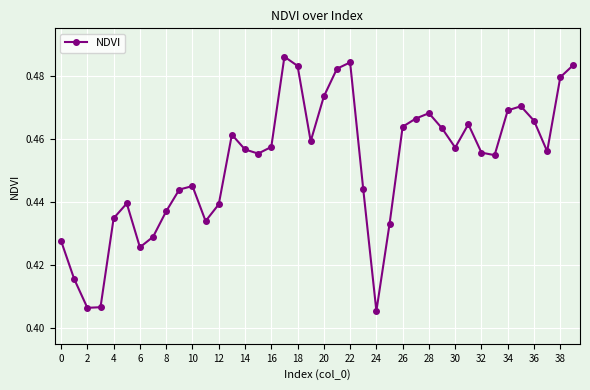

What is the sum of all values?

18.1